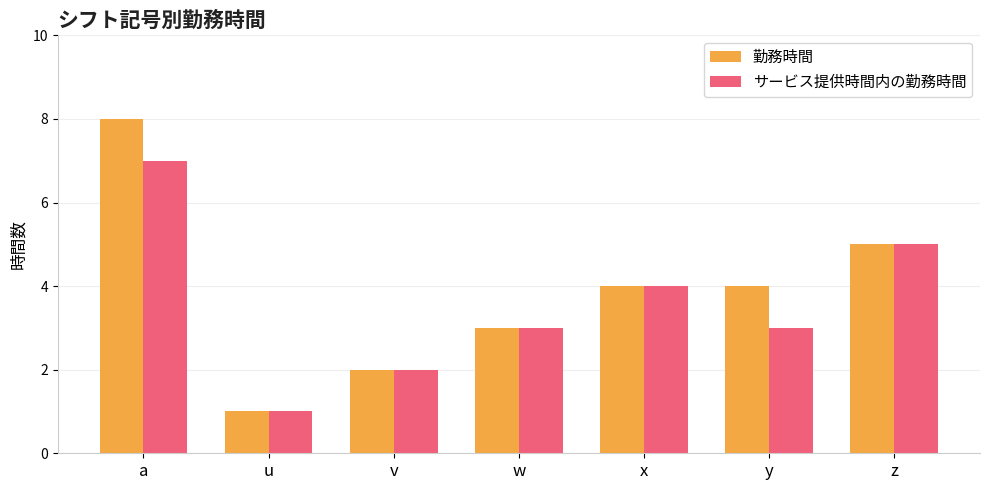

What are all the series names shown in the legend?

勤務時間, サービス提供時間内の勤務時間